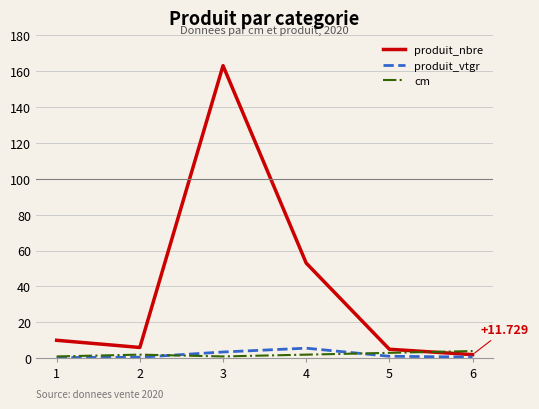

Which category has the lowest value in the produit_nbre series?

6